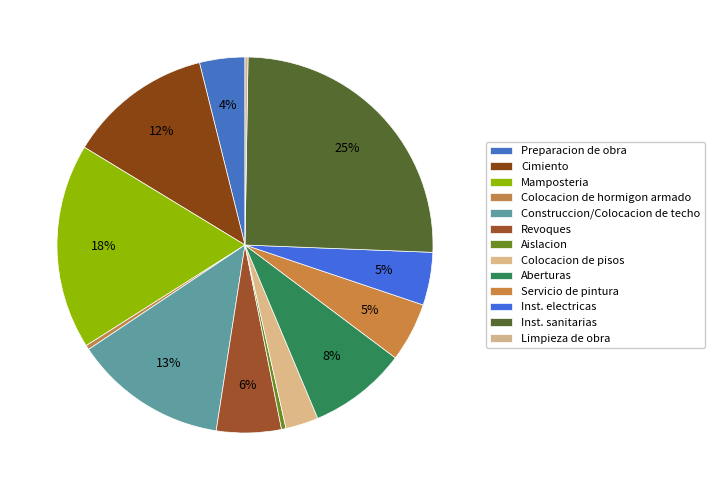

What is the ratio of the value at Aislacion to the value at Revoques?

0.1